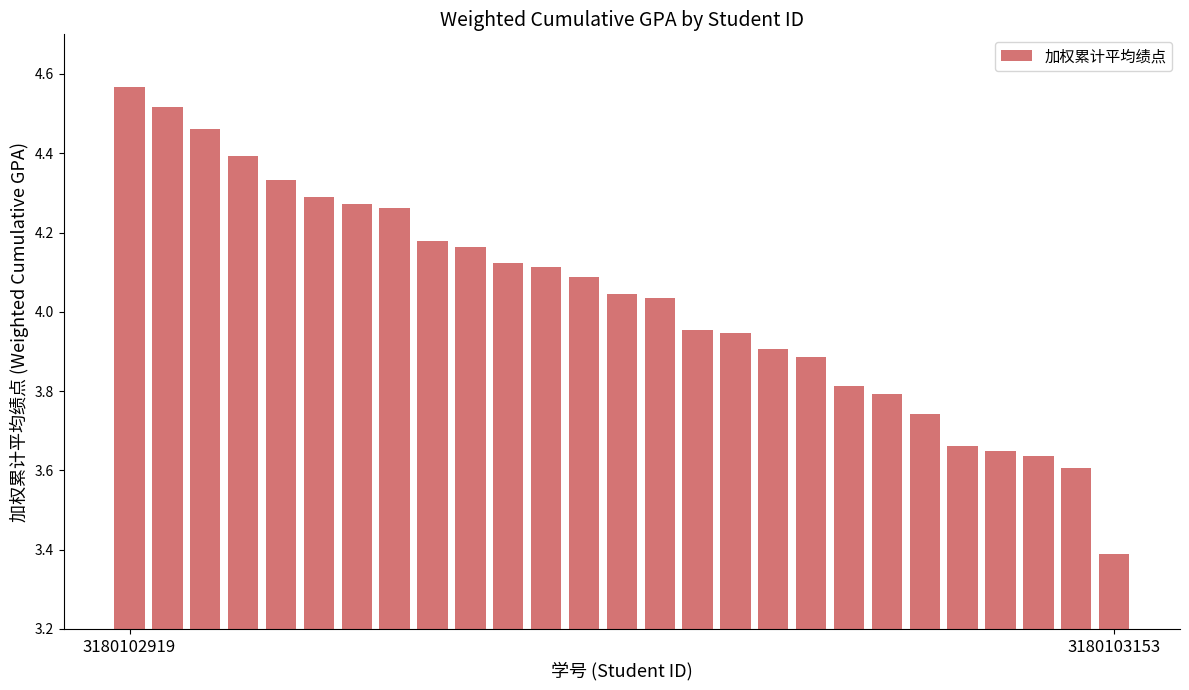

Count the number of values greater than 4.

15